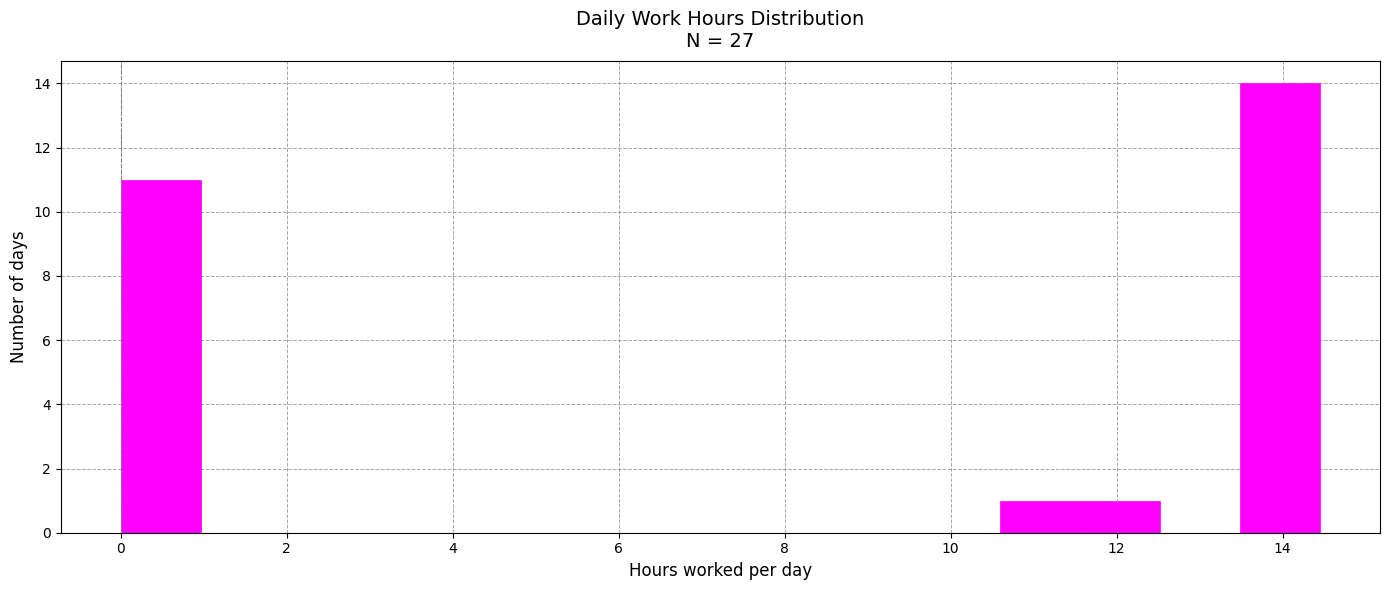

Reading left to right, transcribe this chart: for each bar, give the range it covers on the x-axis and its height. Neither the bar edges nor the heights are printed on the chart, so give them approximately, as read against the axes.

0.0 to 1.0: 11
1.0 to 2.0: 0
2.0 to 2.8: 0
2.8 to 3.8: 0
3.8 to 4.8: 0
4.8 to 5.8: 0
5.8 to 6.8: 0
6.8 to 7.8: 0
7.8 to 8.6: 0
8.6 to 9.6: 0
9.6 to 10.6: 0
10.6 to 11.6: 1
11.6 to 12.6: 1
12.6 to 13.4: 0
13.4 to 14.4: 14